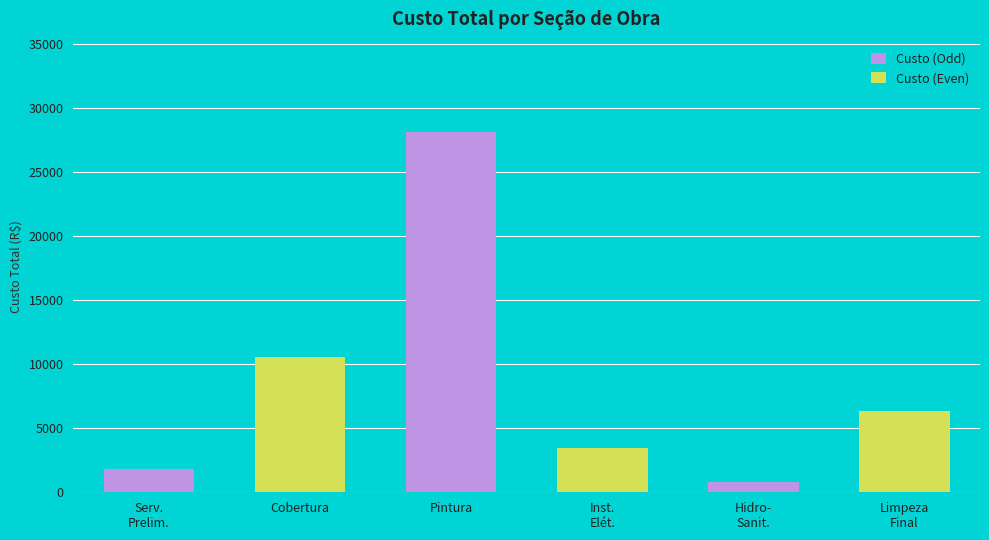

Is it true that the value at Limpeza
Final is 6355.1?

True